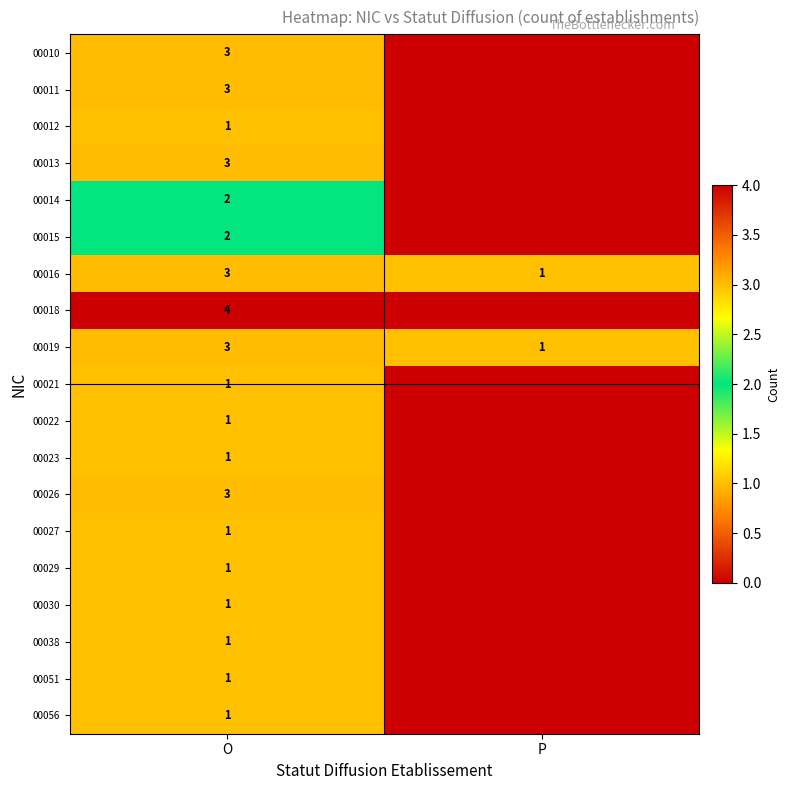

The 00013 series shows 3 at O. True or false?

True